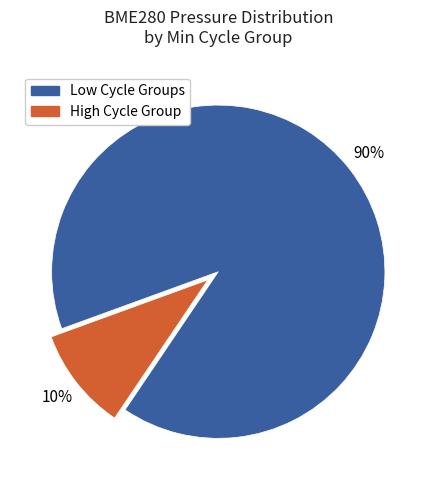

To the nearest percent, what is the average slice percentage?

50%